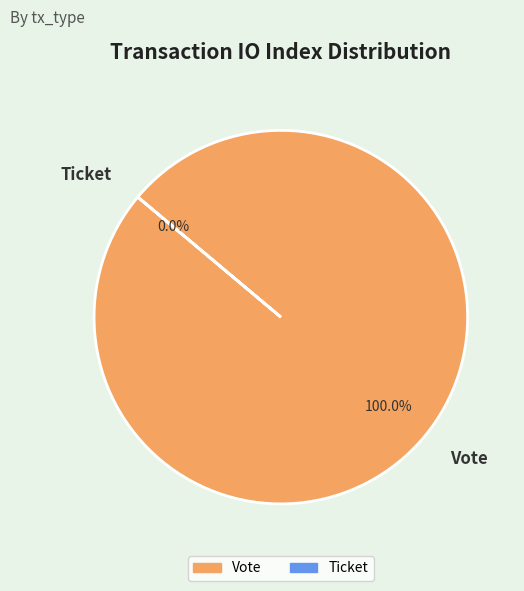

To the nearest percent, what is the average slice percentage?

50%